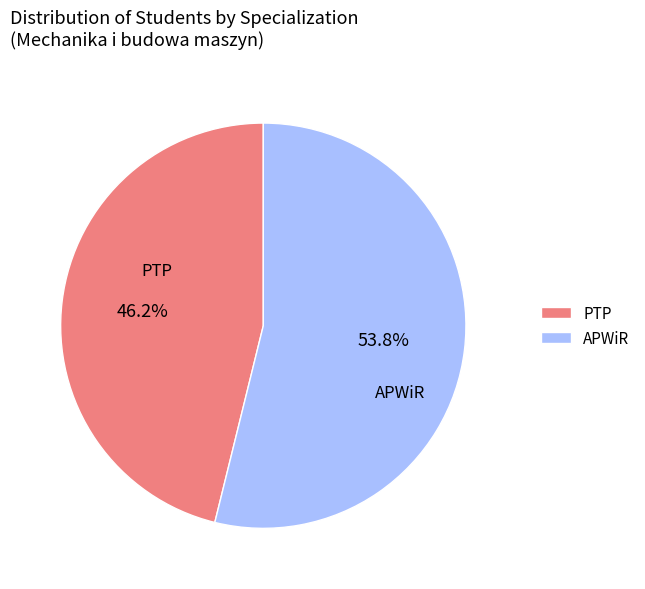

To the nearest percent, what is the difference between the largest and smallest slice percentages?

8%